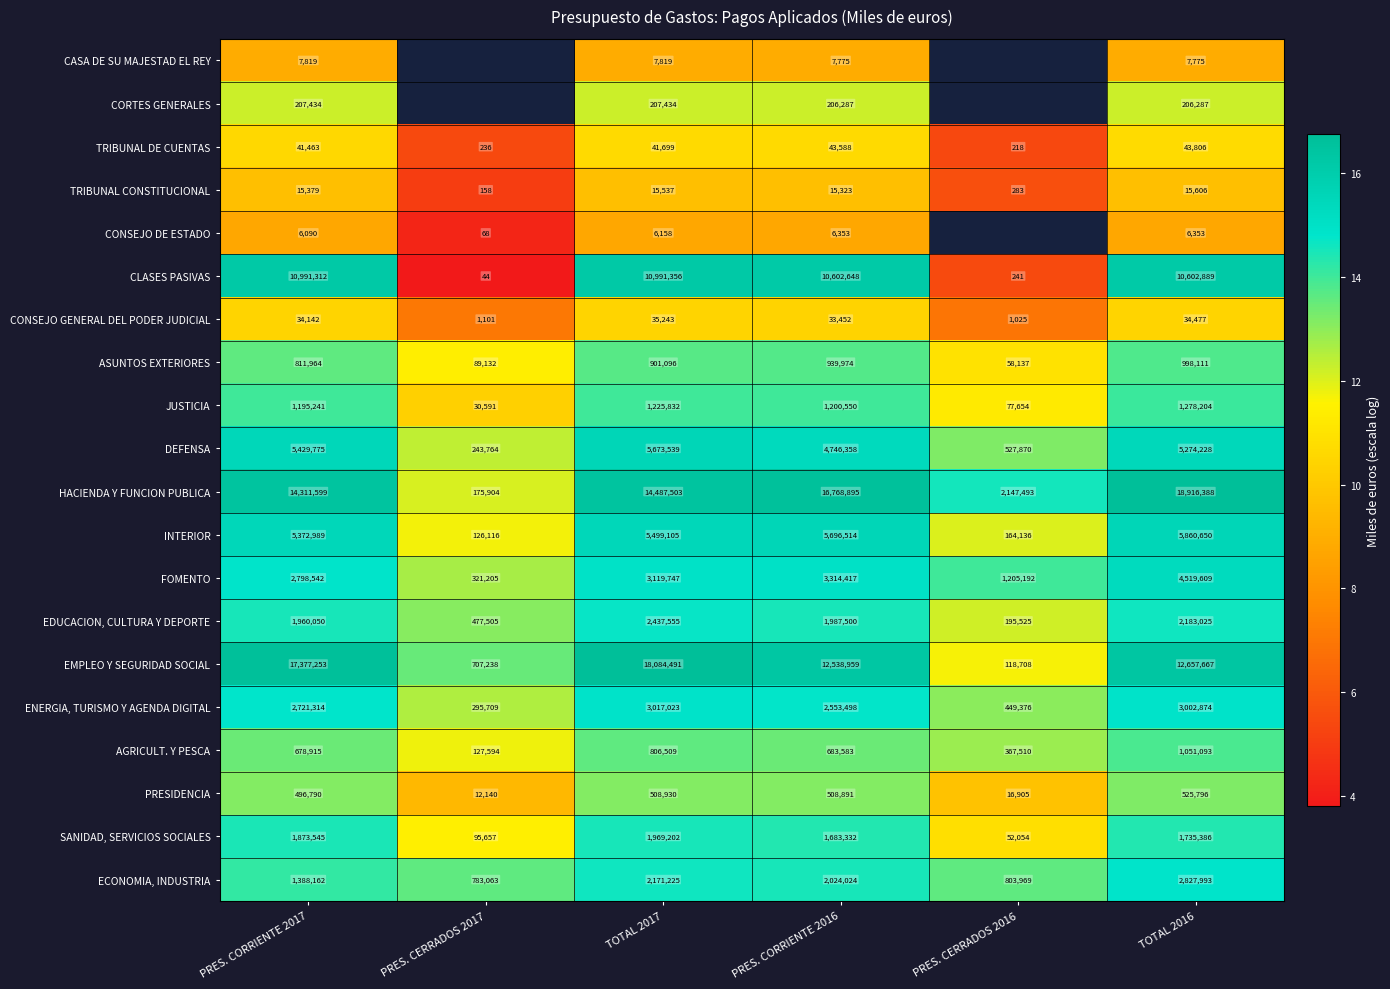

Is the value of FOMENTO at TOTAL 2017 greater than the value of PRESIDENCIA at PRES. CORRIENTE 2017?

Yes